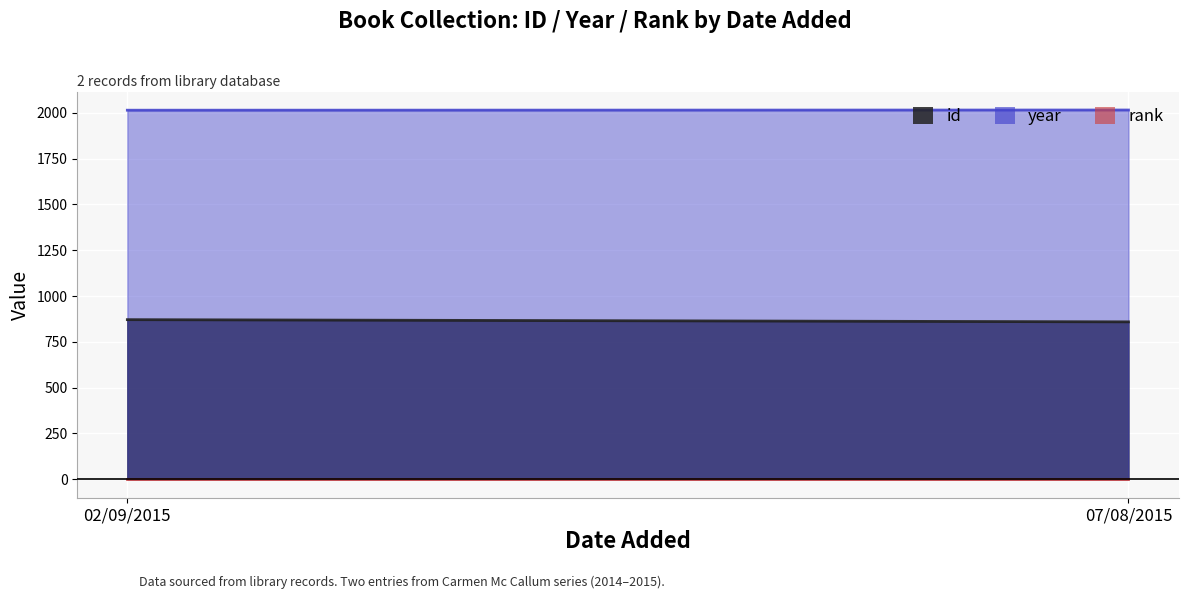

Which category has the highest value in the year series?

07/08/2015